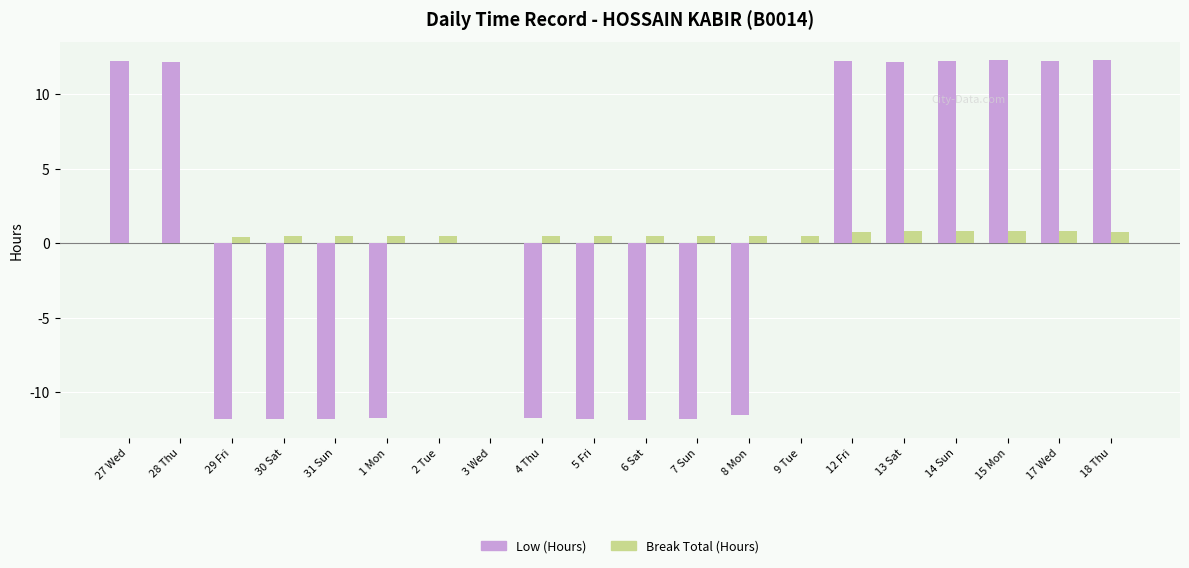

What is the sum of the Low (Hours) values at 27 Wed and 2 Tue?

12.2